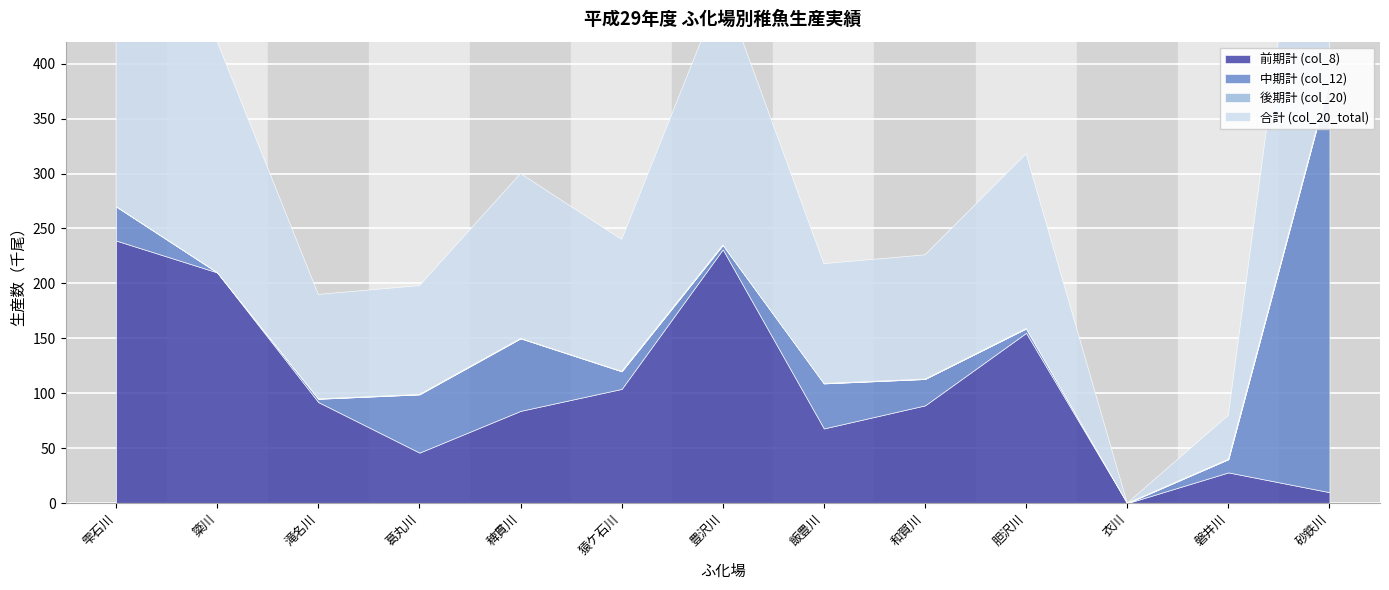

Which series has the largest range (max minus min)?

合計 (col_20_total)